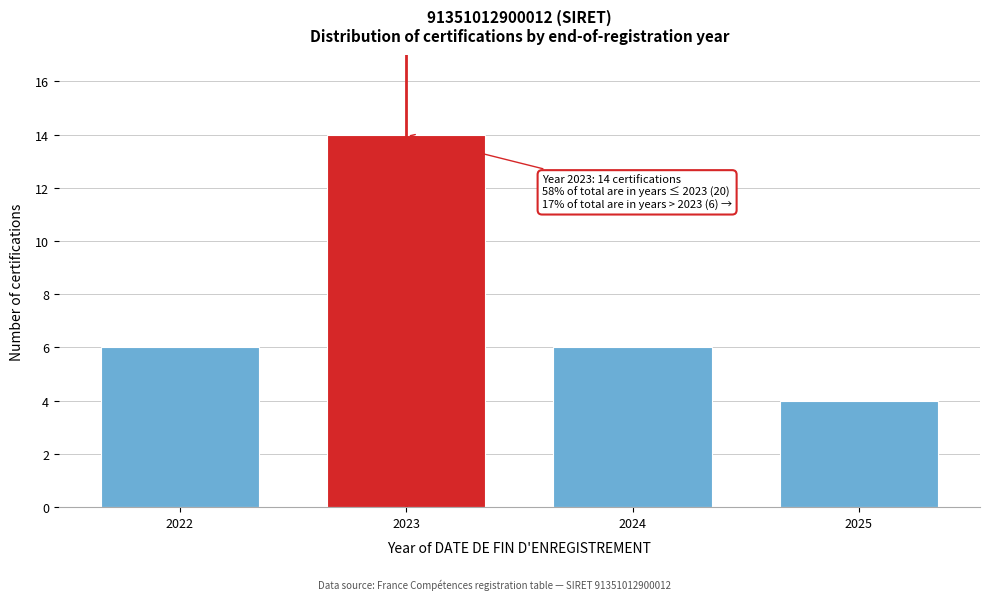

Reading right to left, transcribe all the data shown in this chart.

4	6	14	6